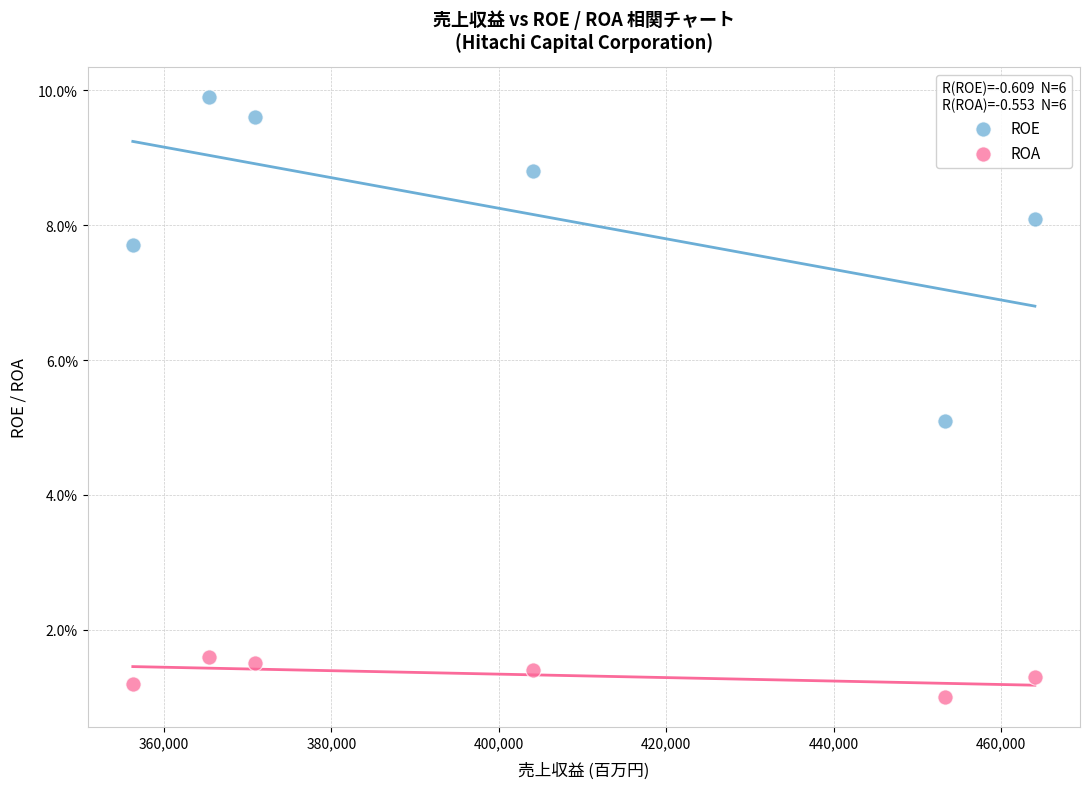

Which series contains the highest Y value?

ROE